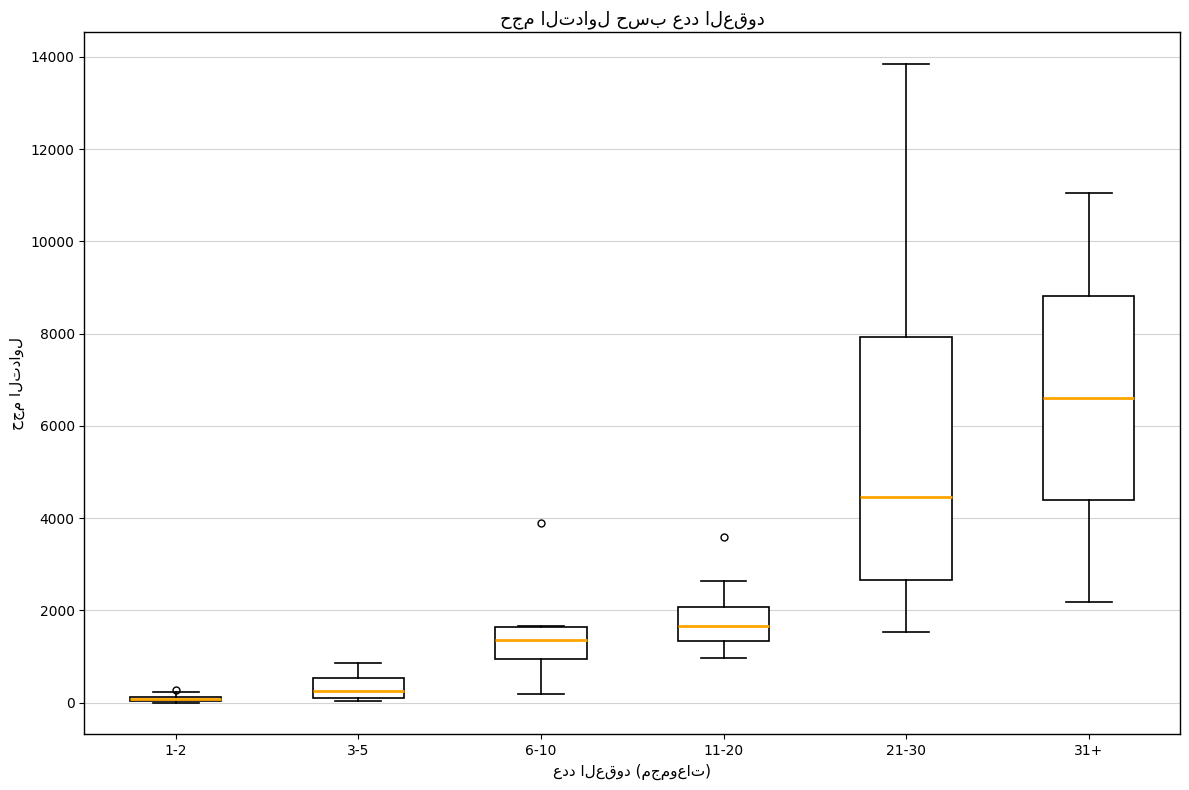

Where does the median line of the box for 11-20 sit on the y-axis? The values are not printed on the chart, so give them approximately, as read against the axis.

1600